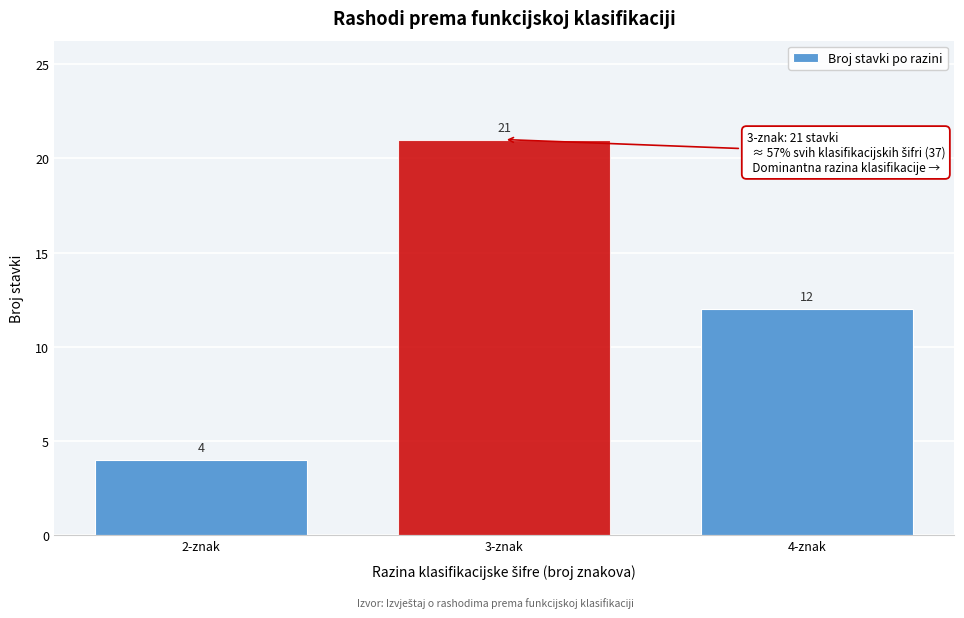

Reading right to left, what are all the values shown in this chart?

12	21	4